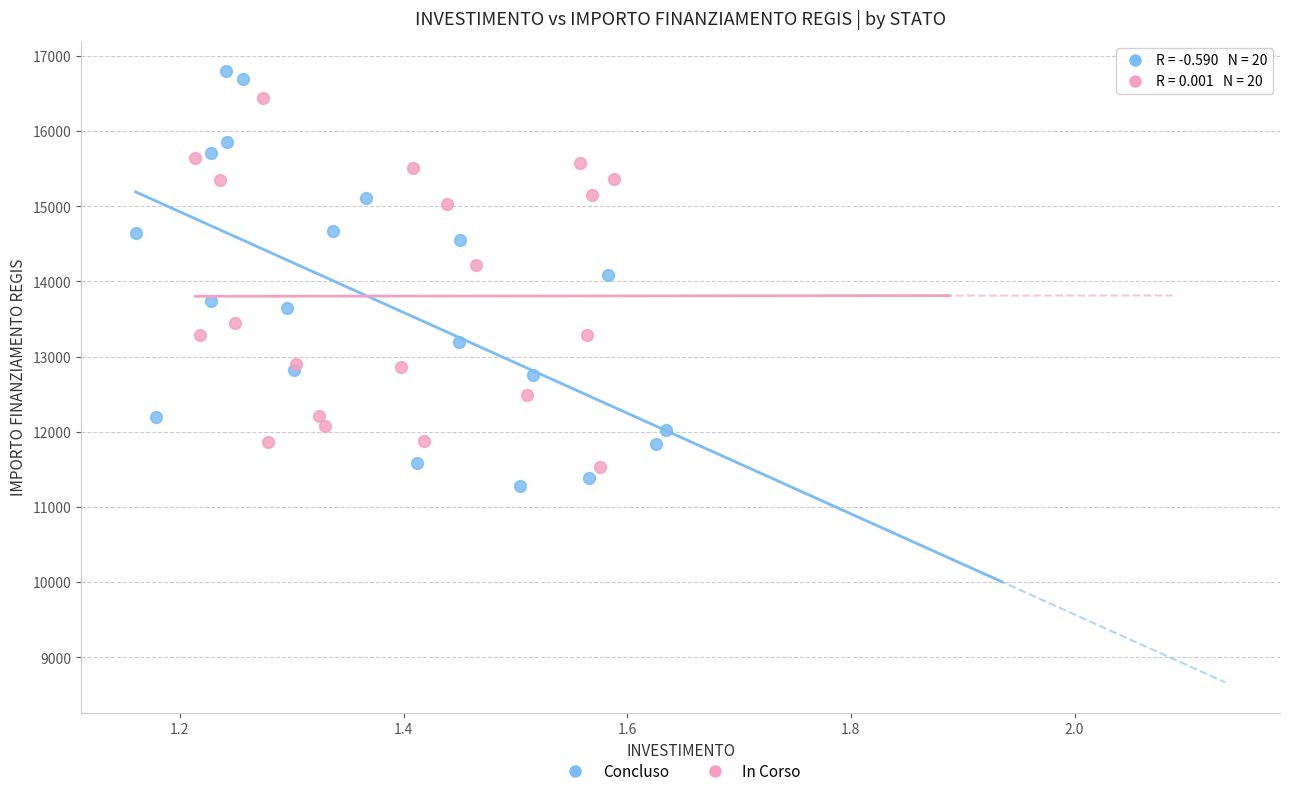

Which series contains the highest Y value?

Concluso